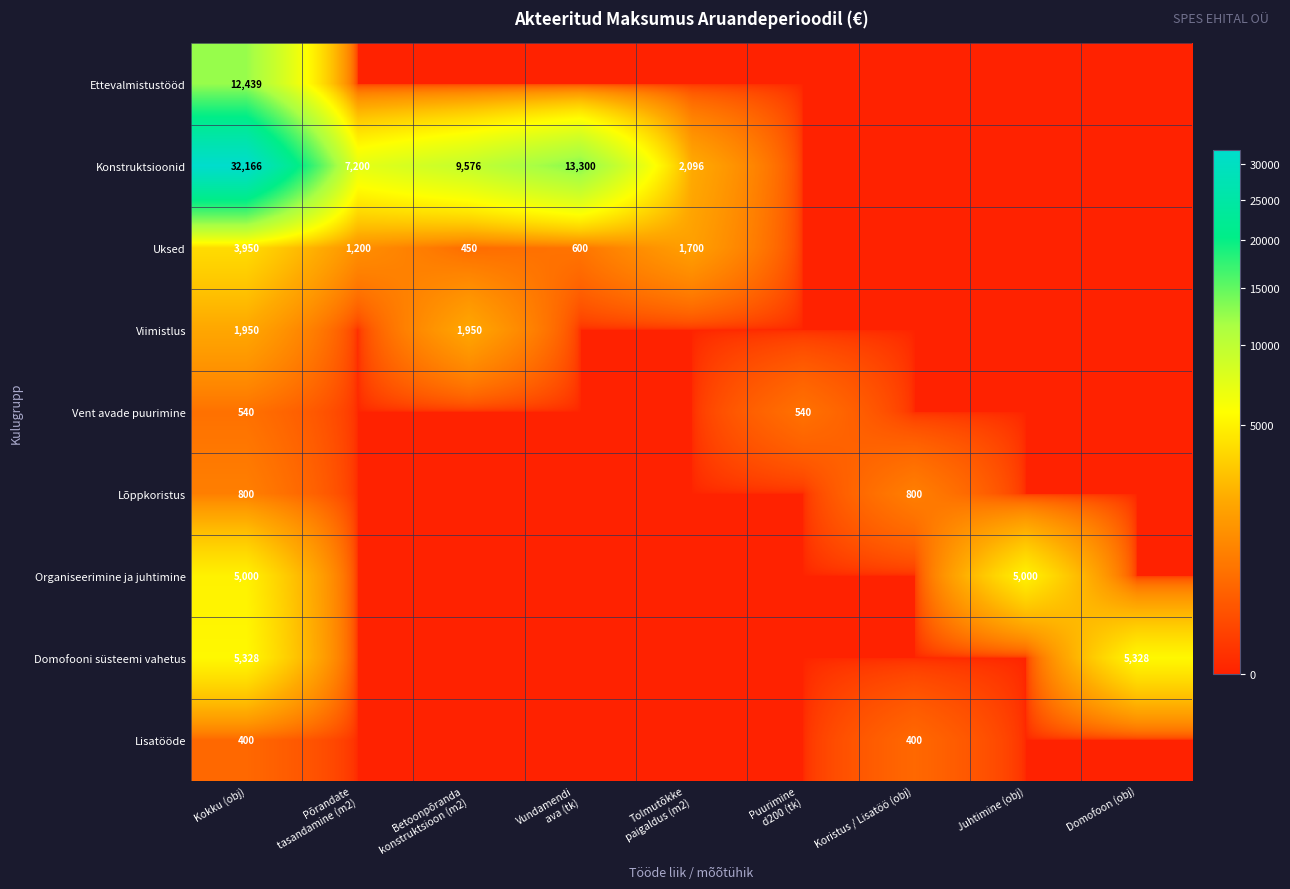

Is it true that Ettevalmistustööd equals 12439 at Kokku (obj)?

True